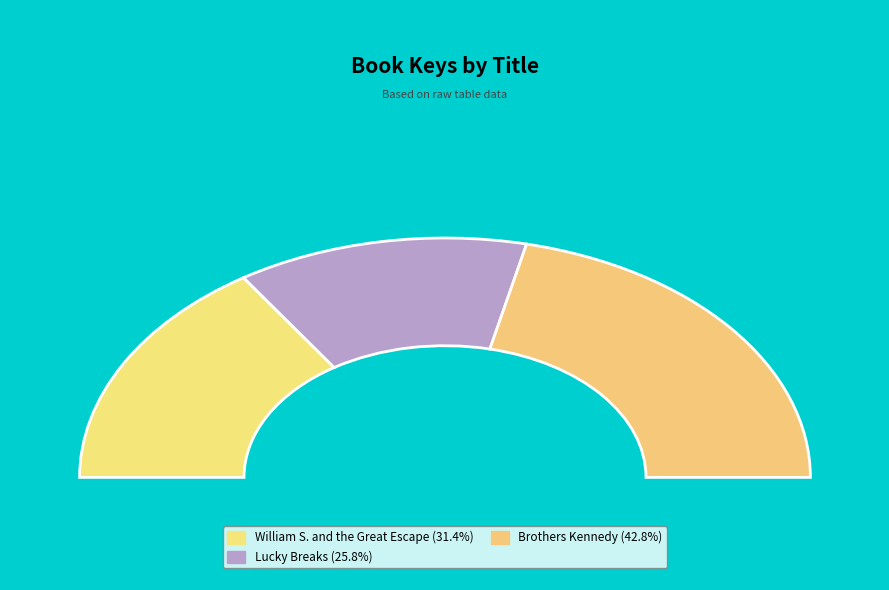

Which slice is the smallest?

Lucky Breaks